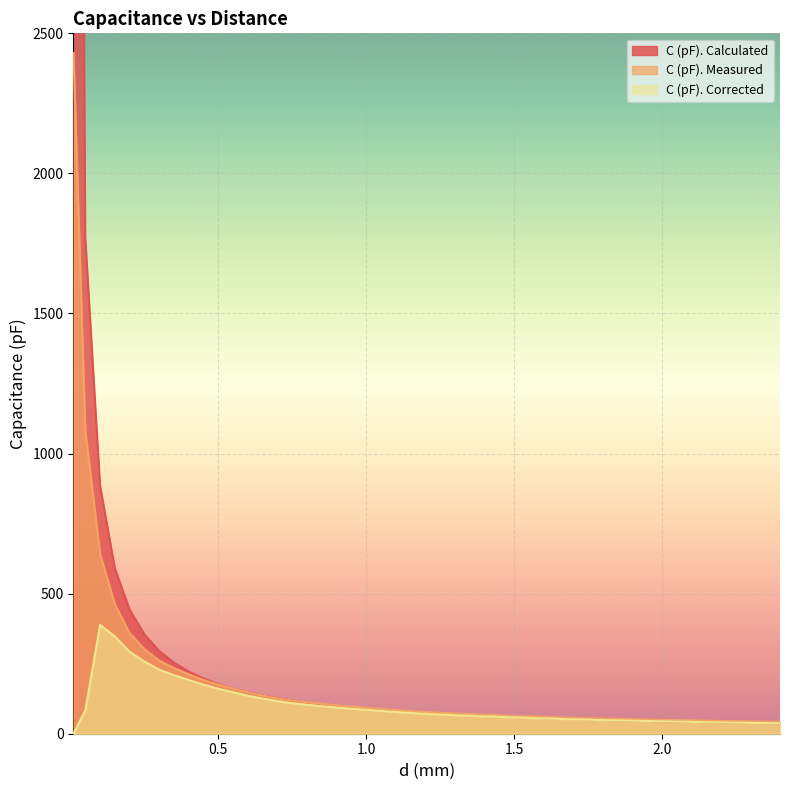

True or false: C (pF). Calculated and C (pF). Corrected cross at least once.

True